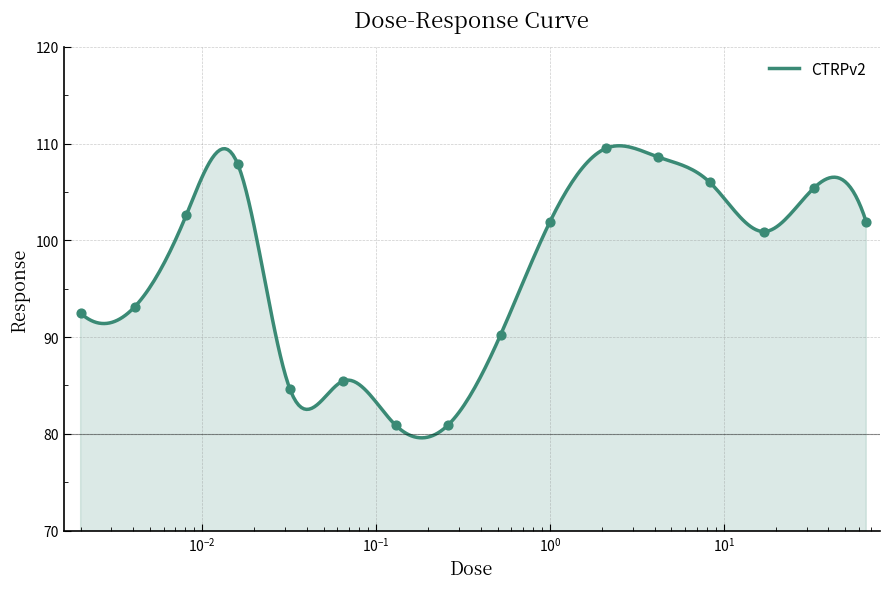

Approximately how many times larger is the value at 0.016 compared to 0.13?

1.3